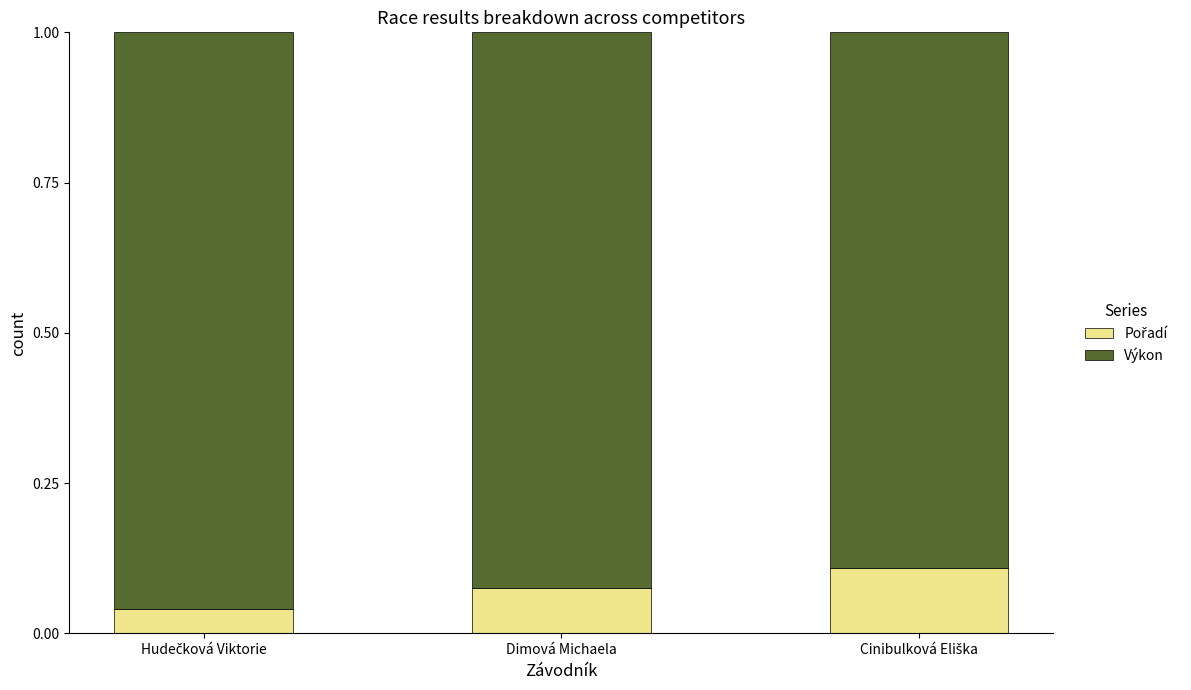

Which series has the largest total across all categories?

Výkon